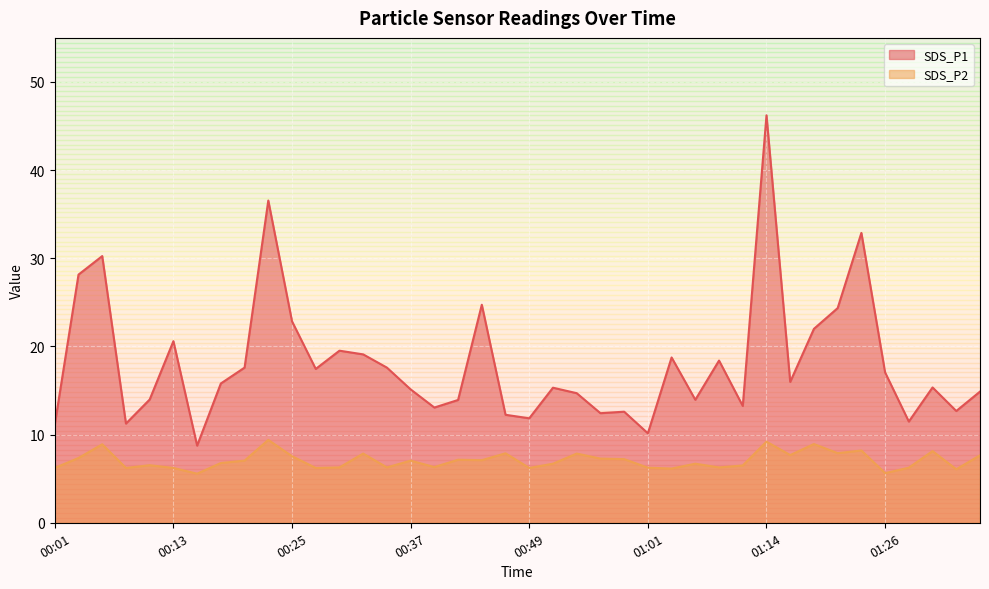

True or false: SDS_P2 and SDS_P1 intersect in this chart.

False